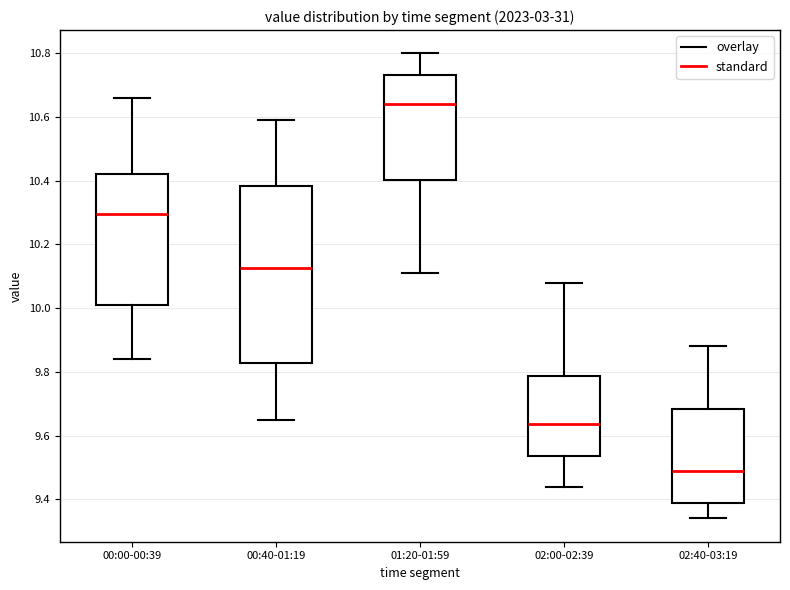

Reading left to right, read every box against the y-axis: the position of its median line, the range the box covers, and the ends of its whiskers. The values are not printed on the chart, so give them approximately, as read against the axis.

00:00-00:39: median 10.30, box 10.02 to 10.42, whiskers 9.84 to 10.66
00:40-01:19: median 10.12, box 9.82 to 10.38, whiskers 9.66 to 10.60
01:20-01:59: median 10.64, box 10.40 to 10.74, whiskers 10.12 to 10.80
02:00-02:39: median 9.64, box 9.54 to 9.78, whiskers 9.44 to 10.08
02:40-03:19: median 9.50, box 9.40 to 9.68, whiskers 9.34 to 9.88